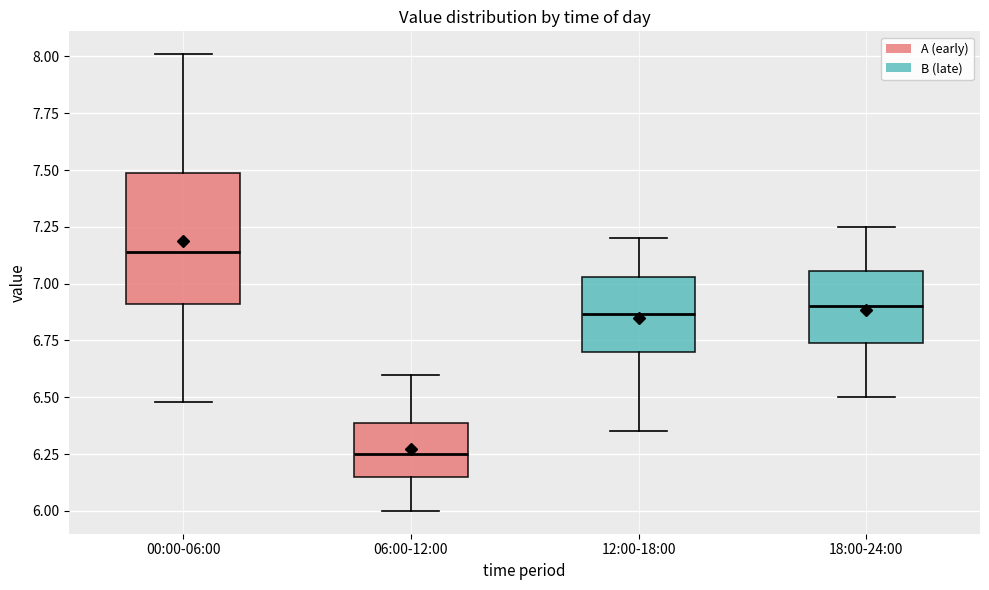

Reading left to right, read every box against the y-axis: the position of its median line, the range the box covers, and the ends of its whiskers. The values are not printed on the chart, so give them approximately, as read against the axis.

00:00-06:00: median 7.15, box 6.90 to 7.50, whiskers 6.50 to 8.00
06:00-12:00: median 6.25, box 6.15 to 6.40, whiskers 6.00 to 6.60
12:00-18:00: median 6.85, box 6.70 to 7.05, whiskers 6.35 to 7.20
18:00-24:00: median 6.90, box 6.75 to 7.05, whiskers 6.50 to 7.25